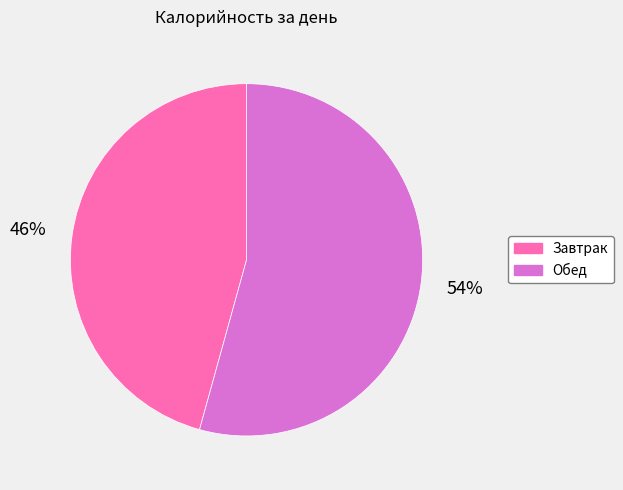

Which category has the biggest portion of the pie?

Обед